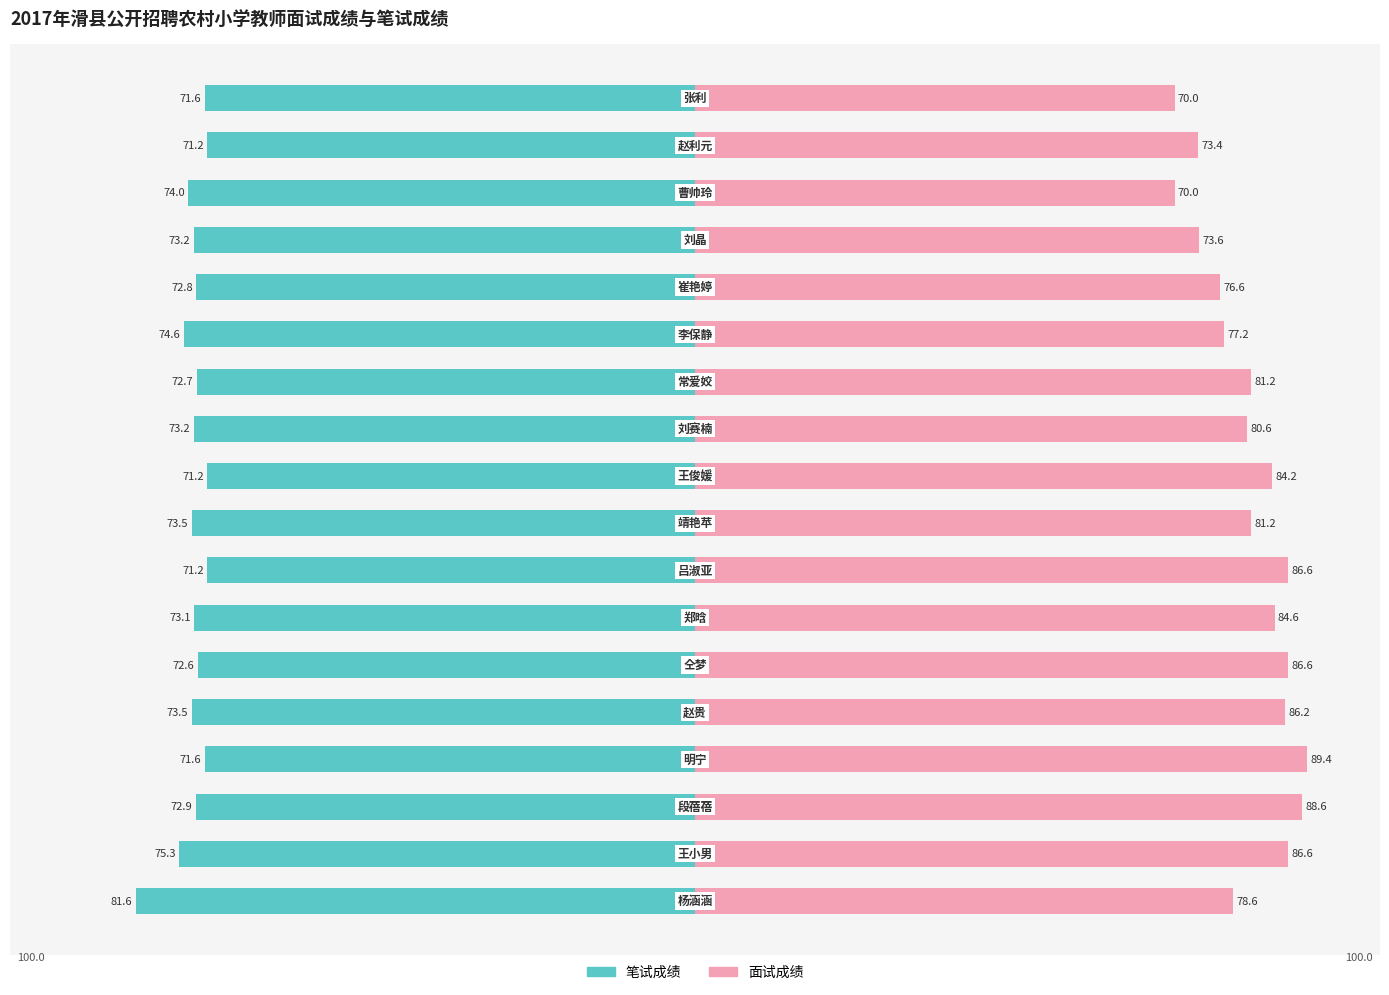

Rank the series at 17 from highest to lowest value.

面试成绩, 笔试成绩